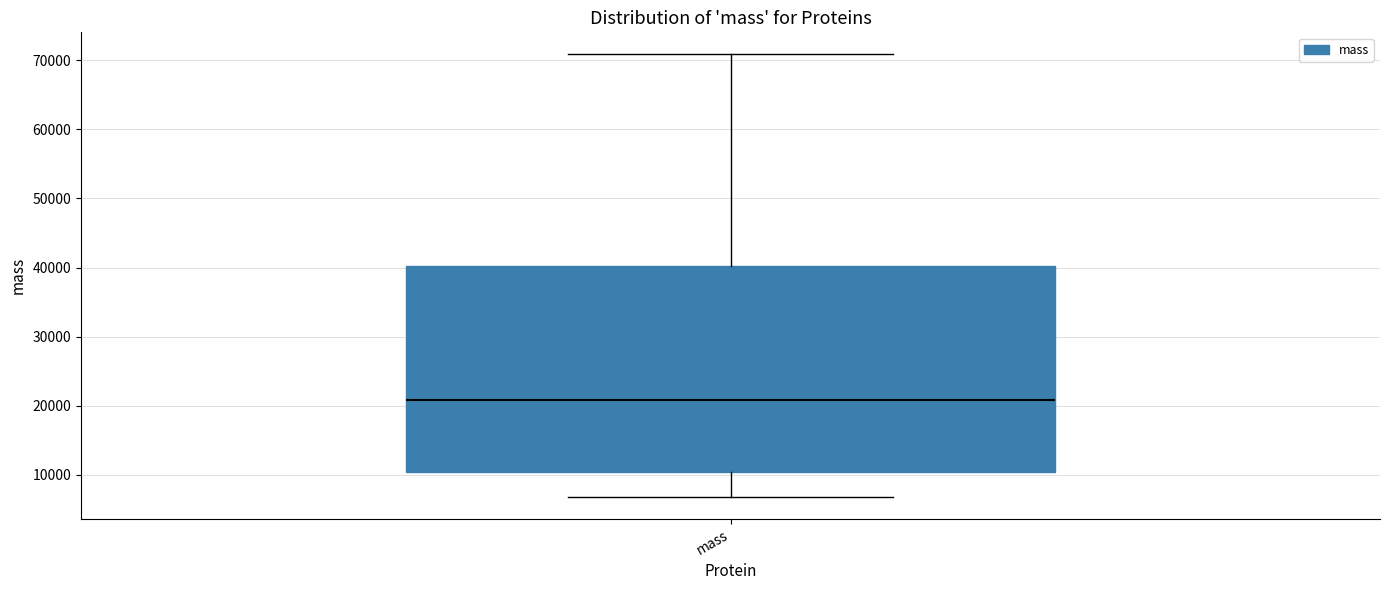

Read this box plot against the y-axis: the position of the median line, the range covered by the box, and the ends of both whiskers. The values are not printed on the chart, so give them approximately, as read against the axis.

median 21000, box 10000 to 40000, whiskers 7000 to 71000